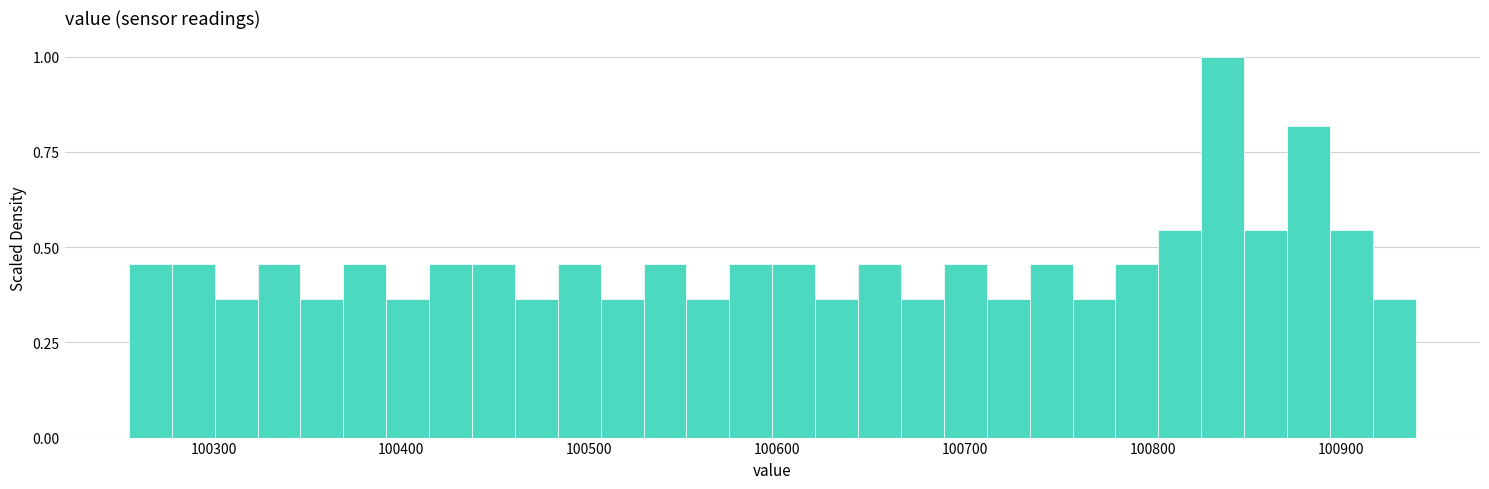

Read against the x-axis, roughly where is the centre of the tallest bar?

100840